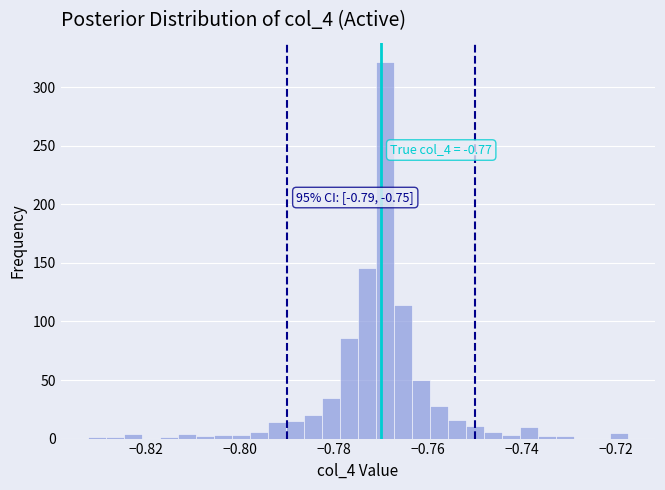

Read against the x-axis, roughly where is the centre of the tallest bar?

-0.770